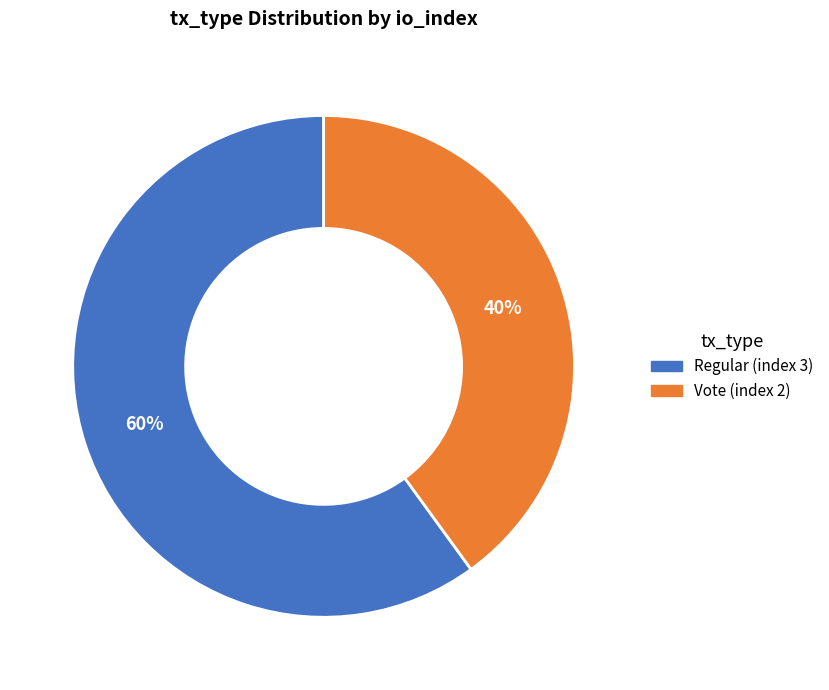

Is the sum of Regular (index 3) and Vote (index 2) greater than half?

Yes